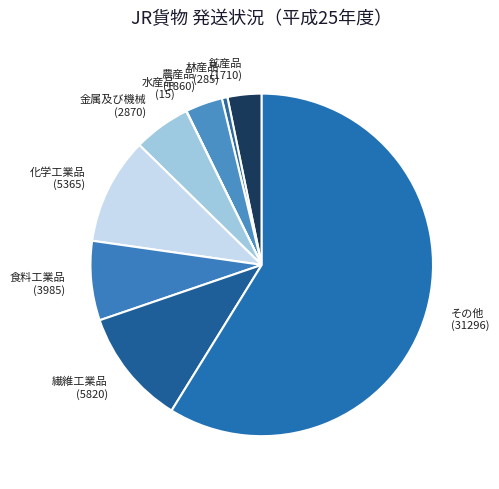

Does 金属及び機械 represent more than half of the total?

No